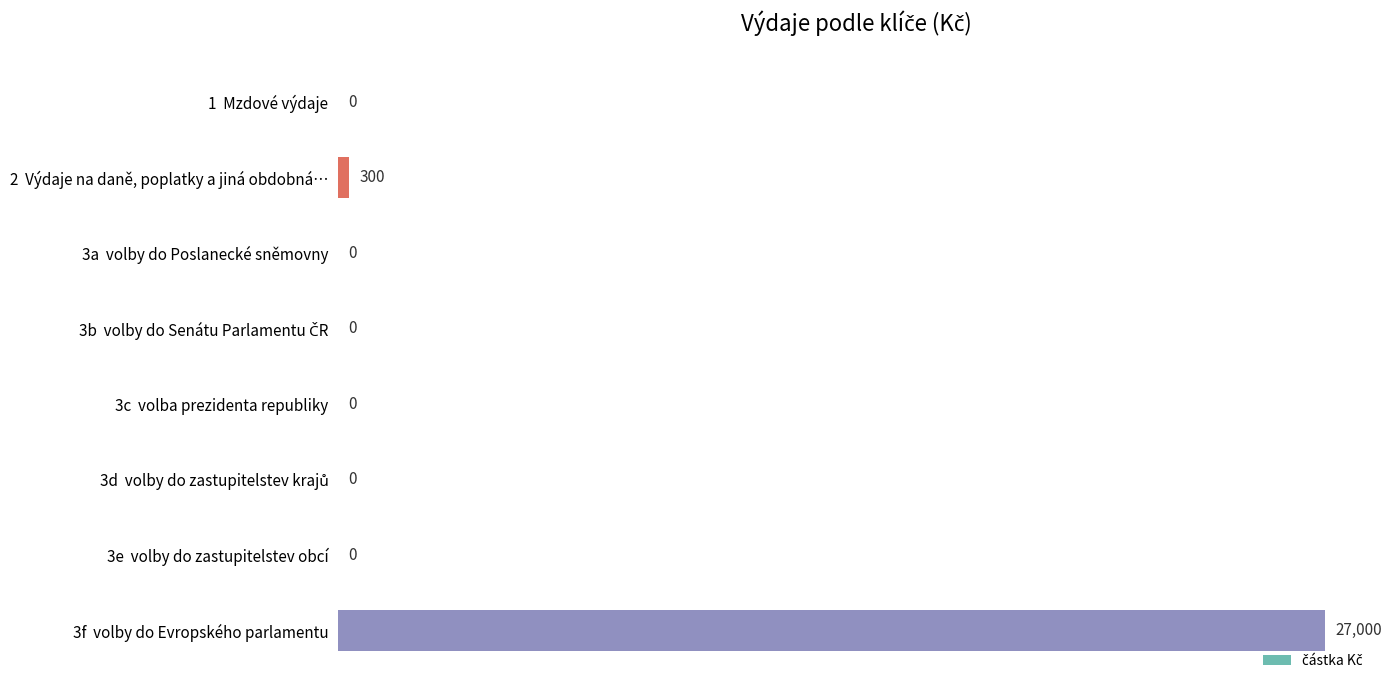

At which label is the value closest to 13500?

2  Výdaje na daně, poplatky a jiná obdobná…